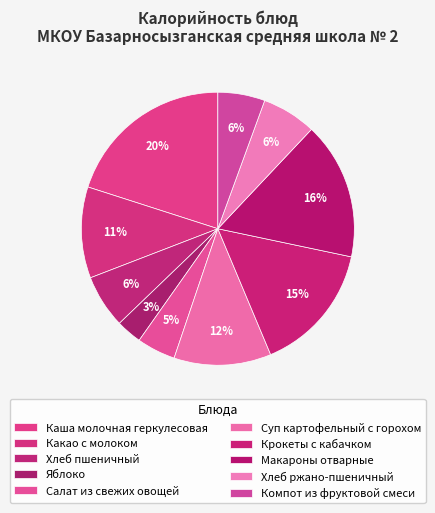

What is the largest slice in the pie chart?

Каша молочная геркулесовая